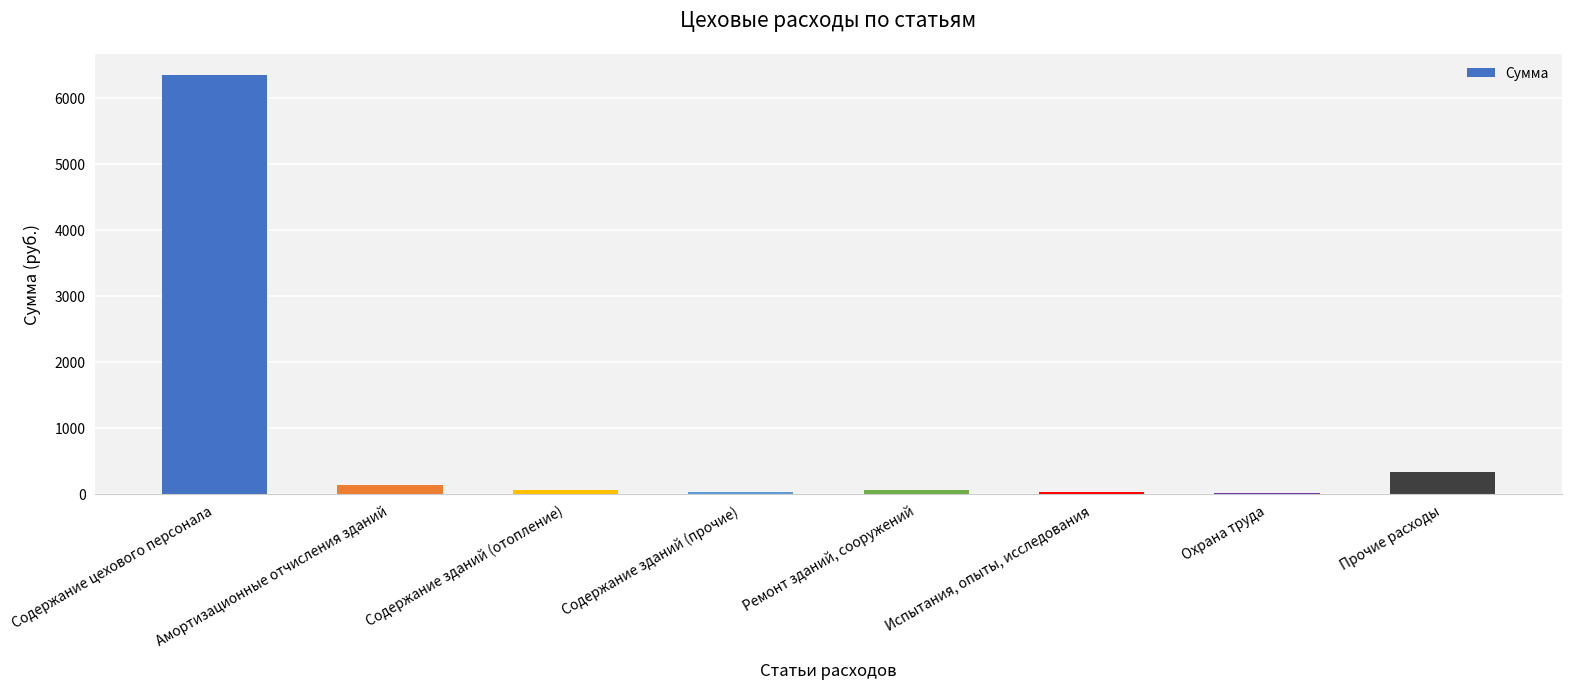

What is the change in value from Амортизационные отчисления зданий to Ремонт зданий, сооружений?

-68.8